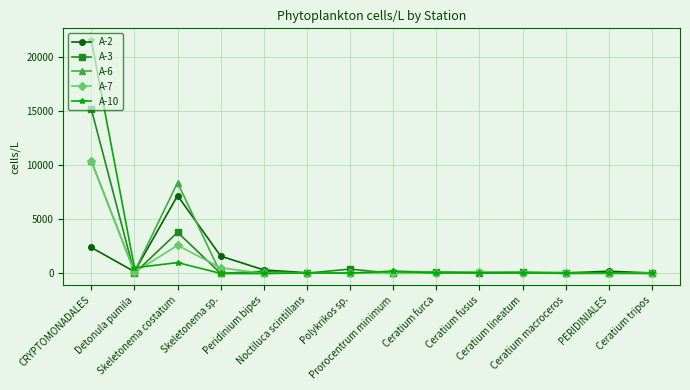

True or false: A-10 has more than 0 interior local peaks.

True